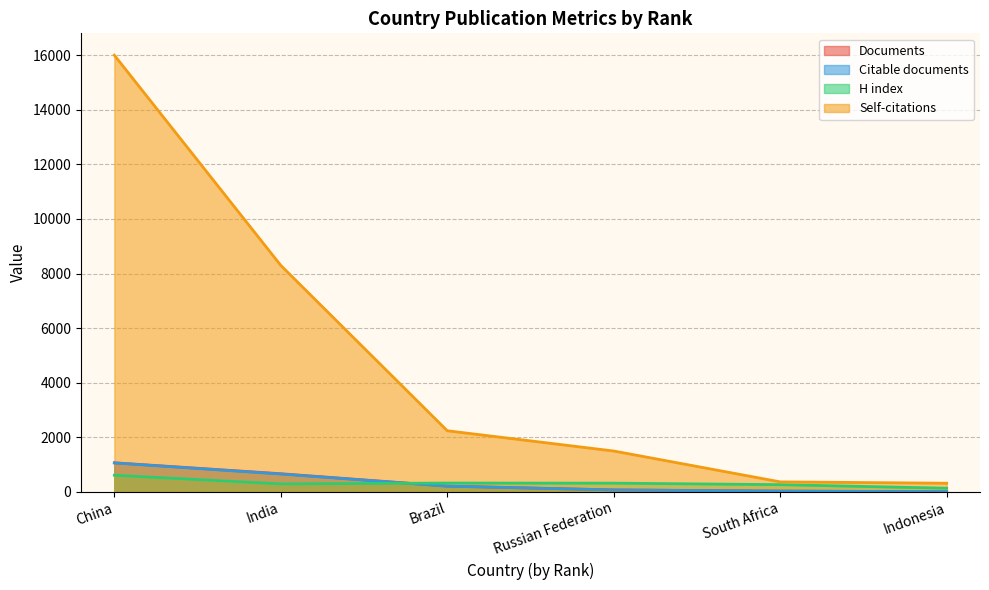

Rank the series at Indonesia from highest to lowest value.

Self-citations, H index, Documents, Citable documents